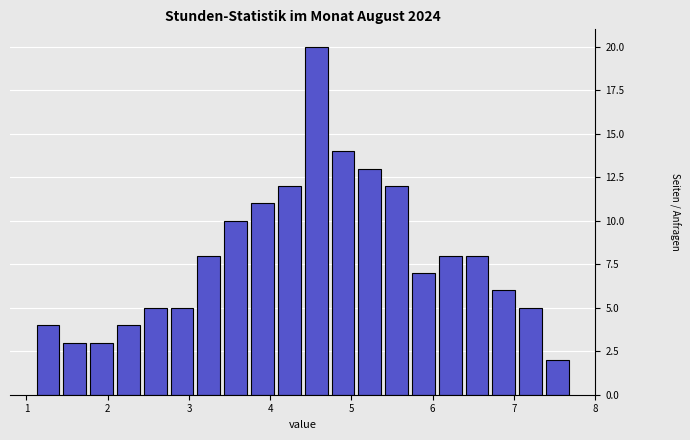

Around what value on the x-axis is the tallest bar? Give the approximate position of its centre, as read against the axis.

4.6